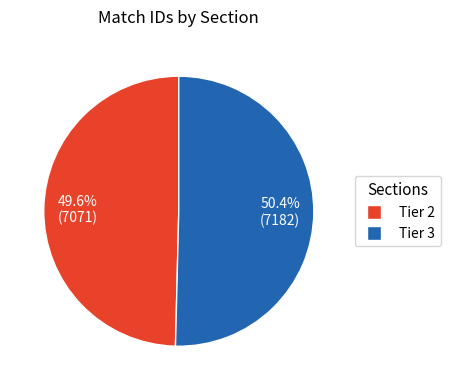

The Tier 2 slice represents 50% of the pie. True or false?

True